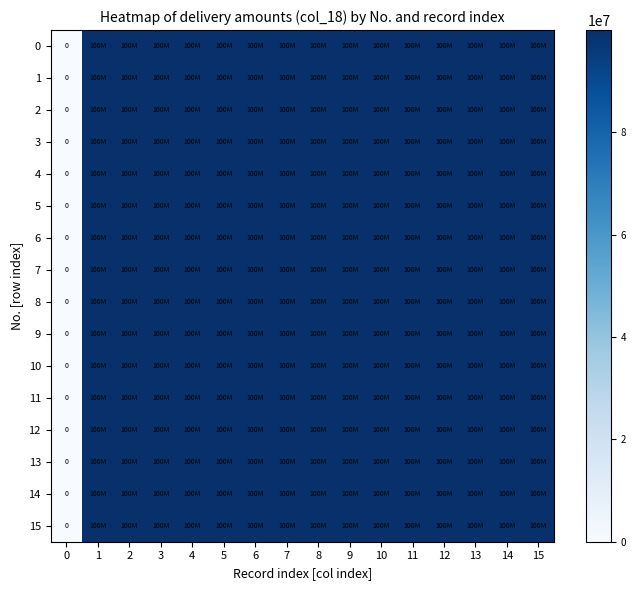

What is the average value of the 14 series?

93749999